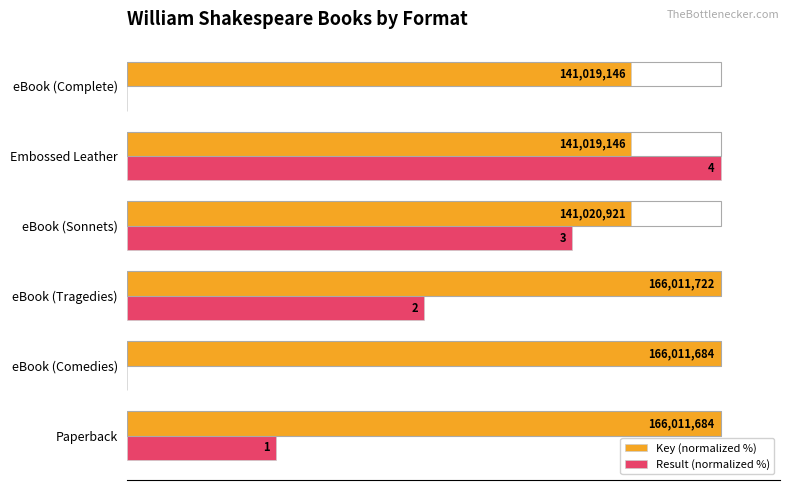

What are all the series names shown in the legend?

Key (normalized %), Result (normalized %)